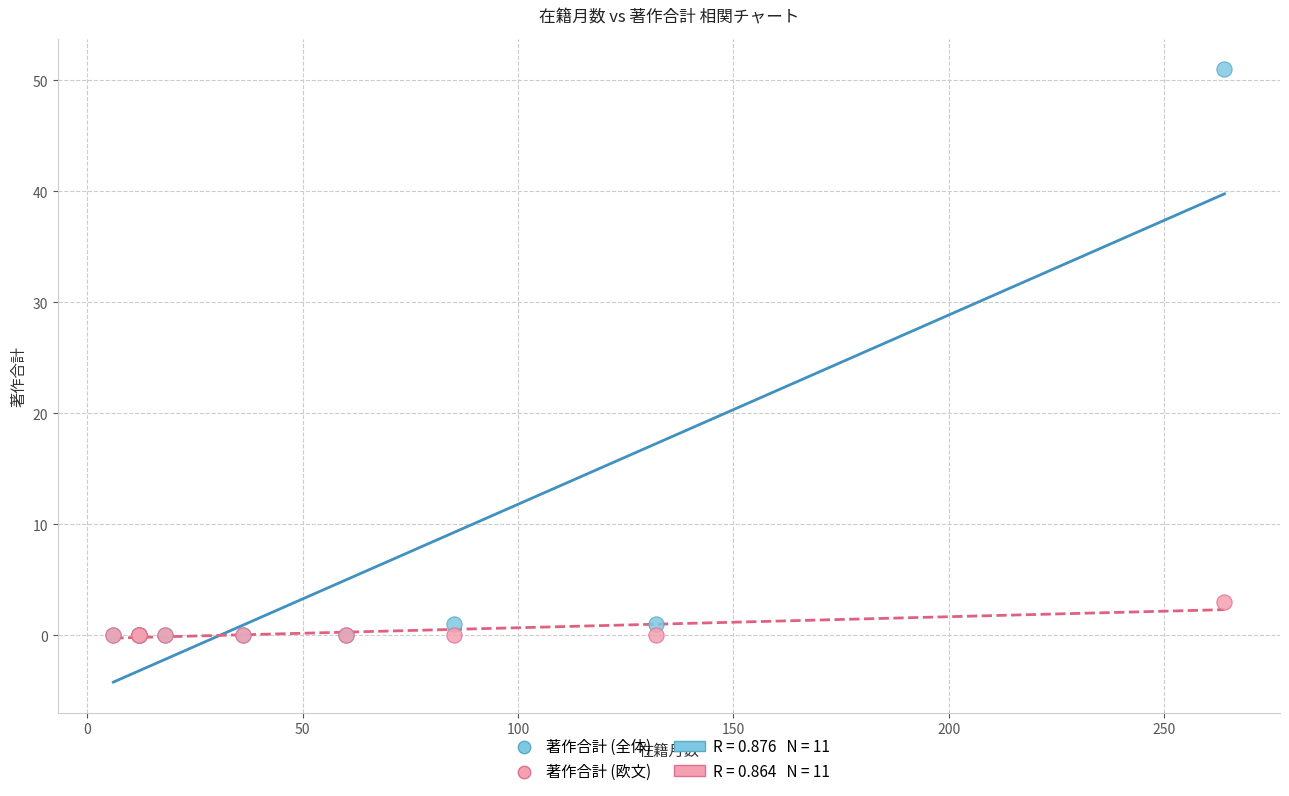

Across all series, what Y value is closest to 25?

3